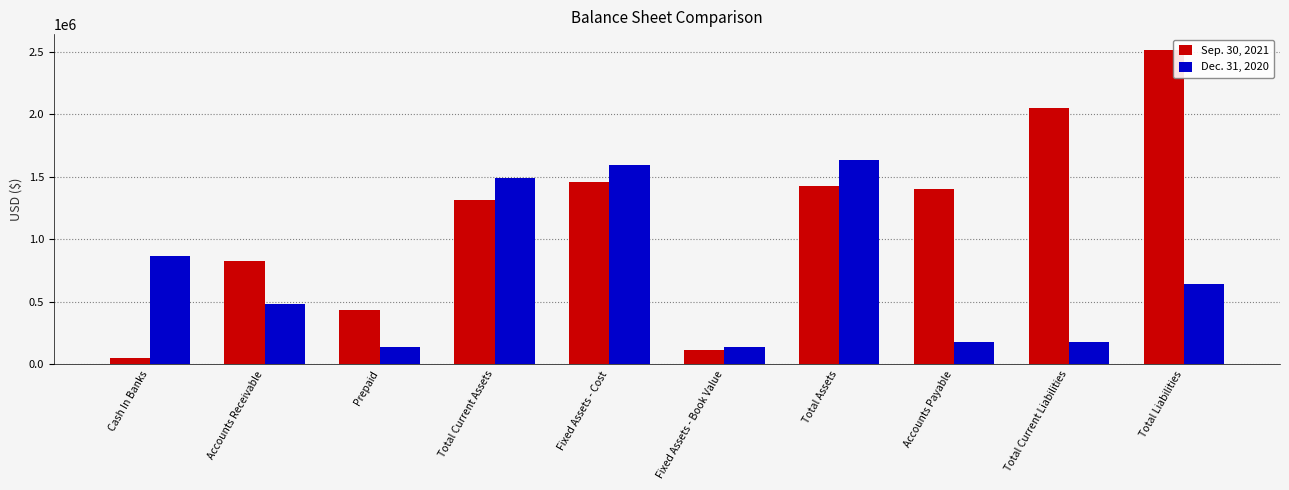

What is the difference between the maximum and minimum values in the Dec. 31, 2020 series?

1499254